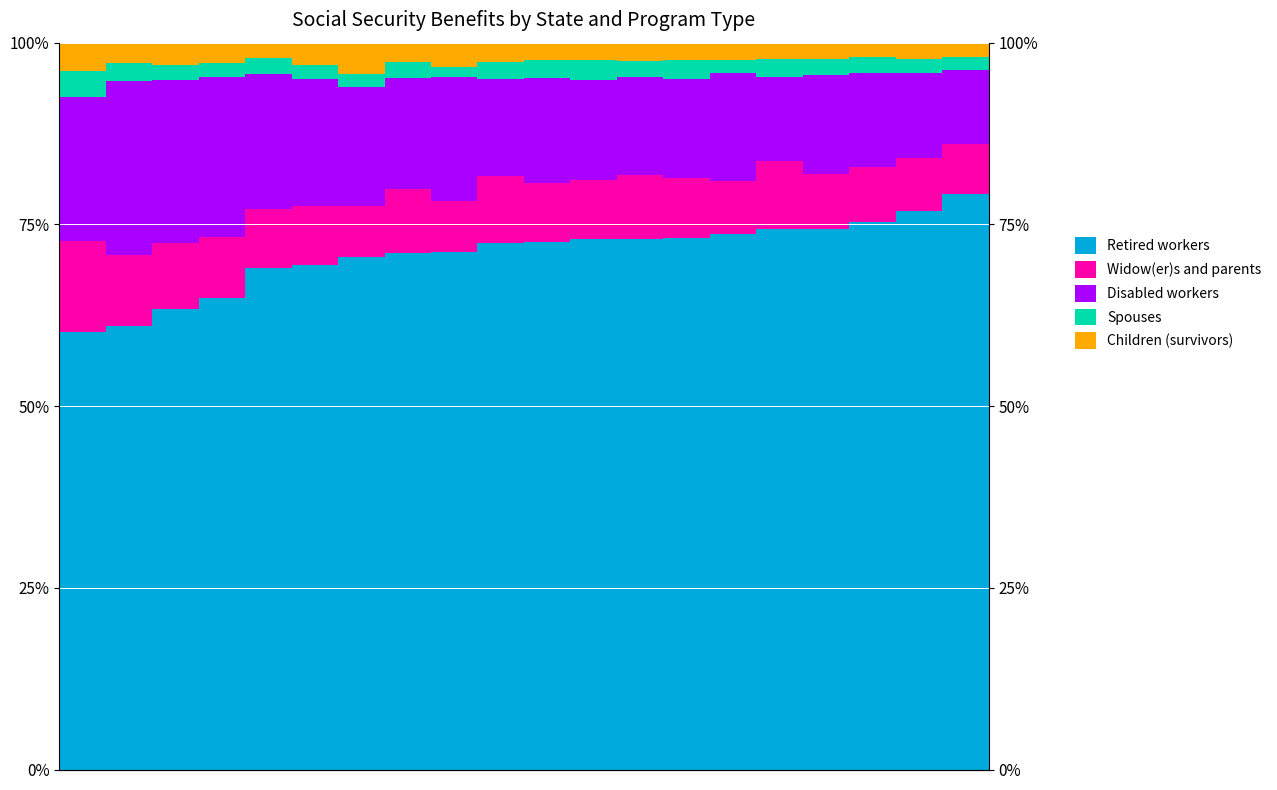

What is the greatest value displayed?

79.2